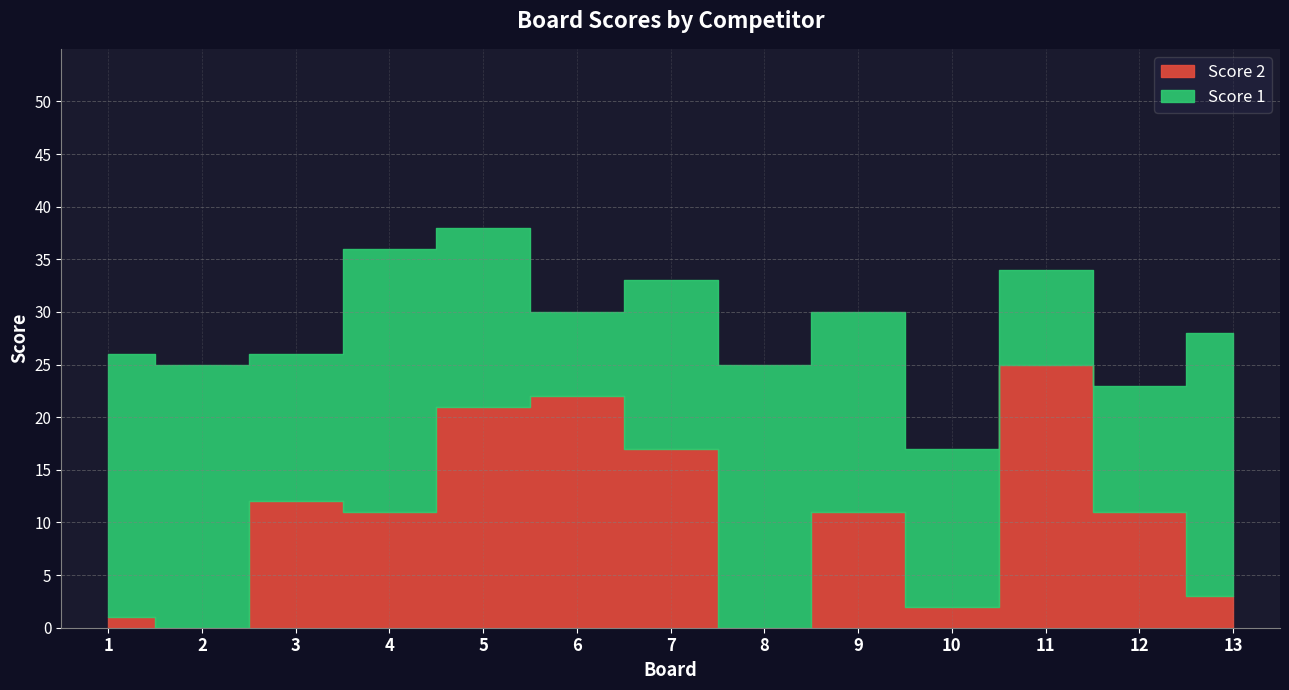

In Score 1, how many points are lower than both neighbors (excluding endpoints)?

3